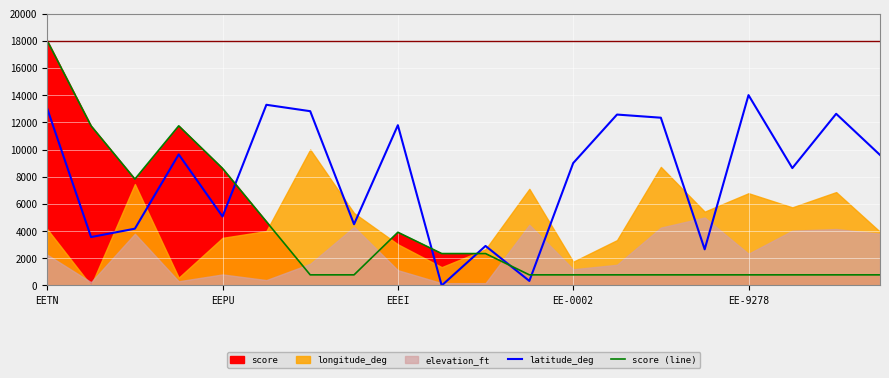

After their last crossing, which series has the higher values: score (line) or latitude_deg?

latitude_deg